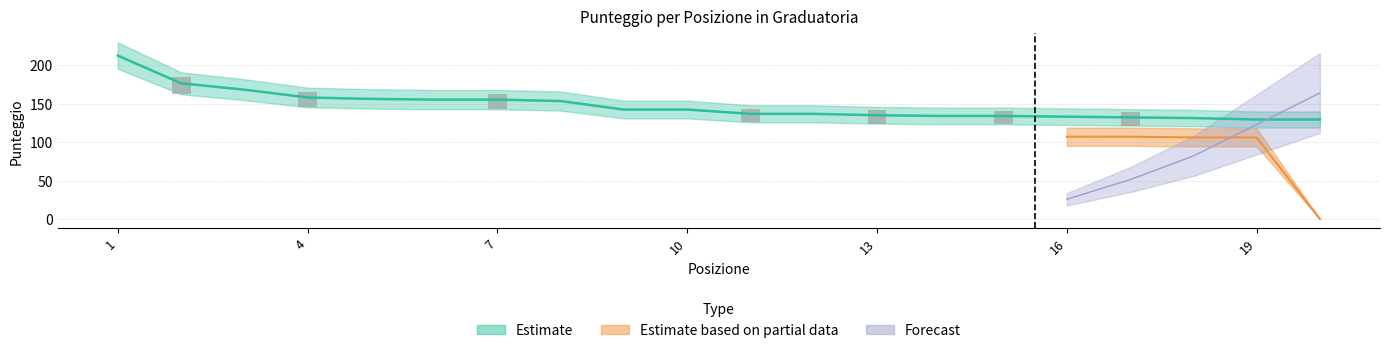

The value of Forecast at 11 is 104. True or false?

False